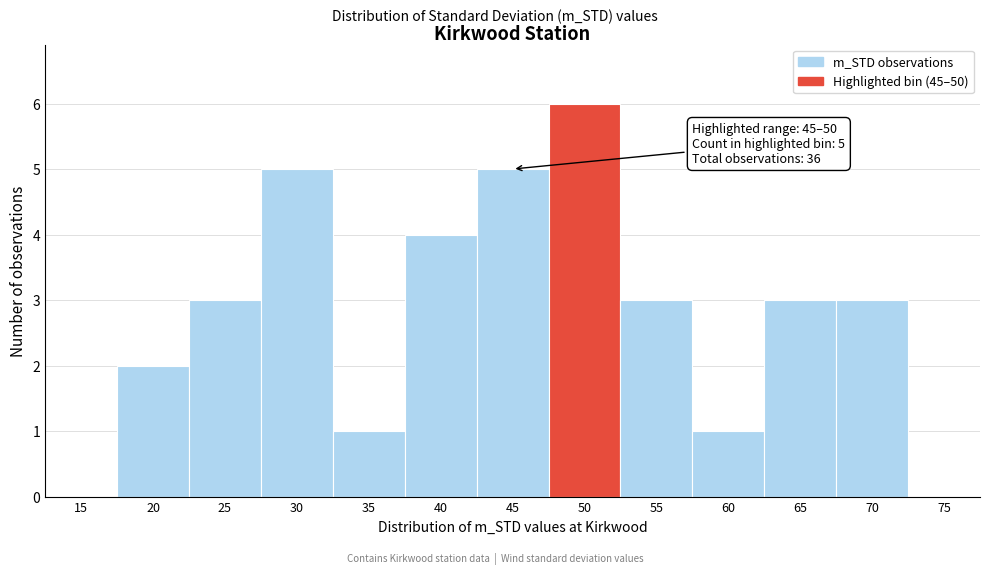

Reading left to right, what are all the values shown in this chart?

15=0	20=2	25=3	30=5	35=1	40=4	45=5	50=6	55=3	60=1	65=3	70=3	75=0